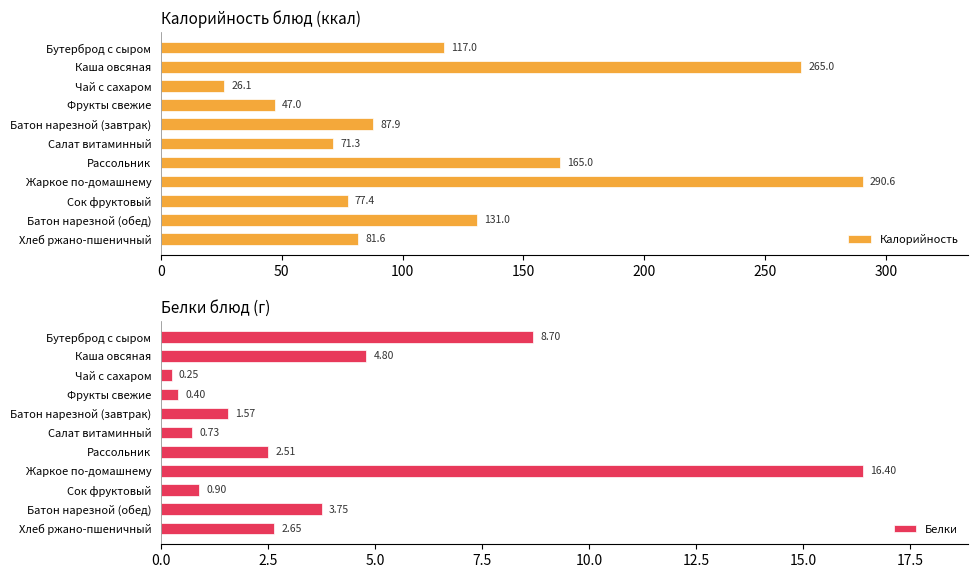

Which series has the largest total across all categories?

Калорийность